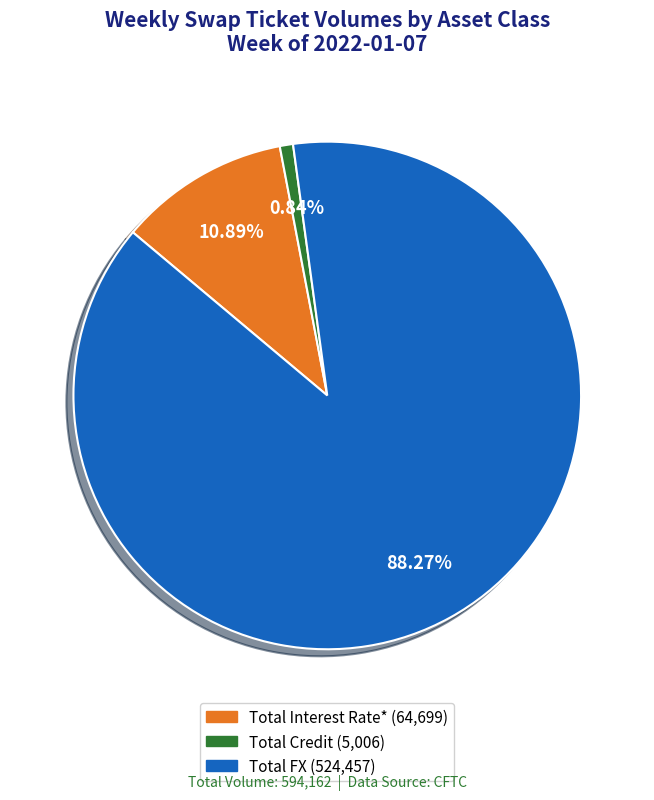

Does any single category account for the majority?

Yes